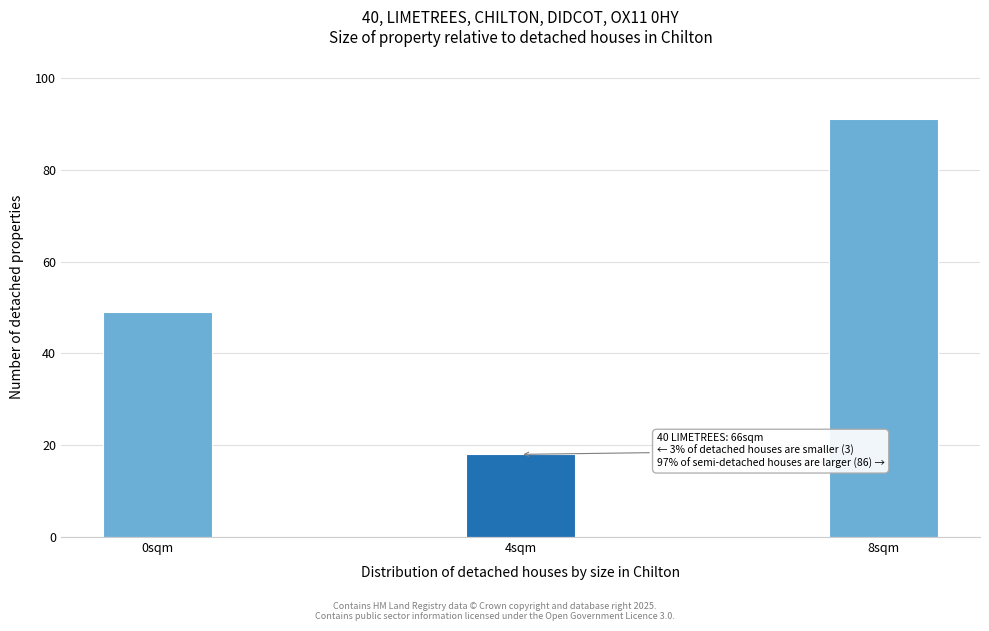

Reading left to right, list all the values displayed in this chart.

0sqm=49	4sqm=18	8sqm=91